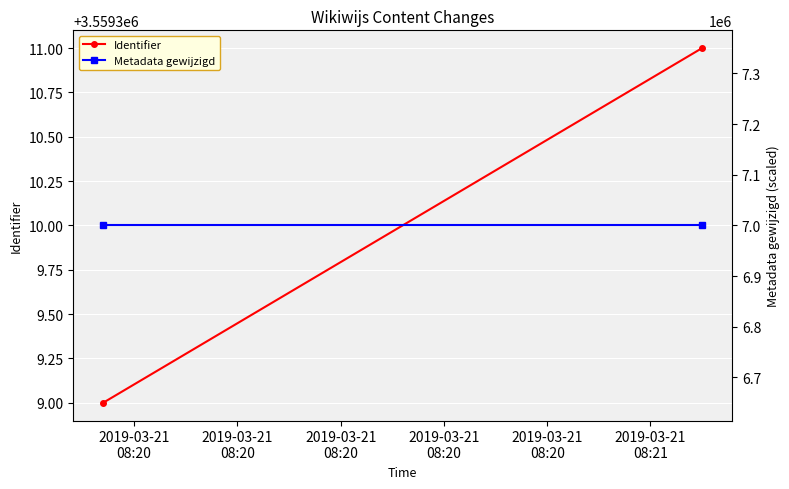

Reading right to left, what are all the values shown in this chart?

Identifier: 3559311	3559309
Metadata gewijzigd: 7000000	7000000